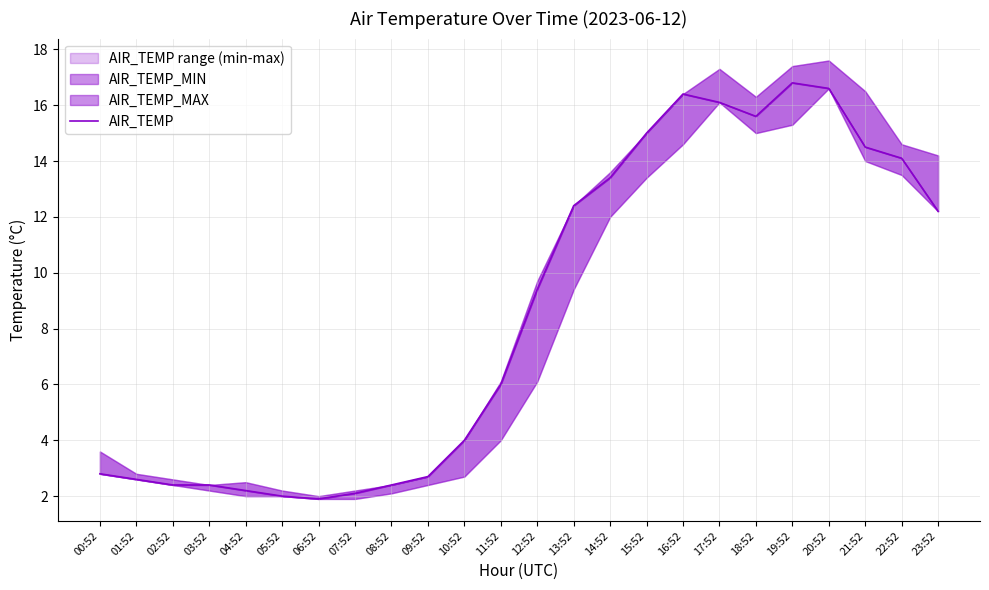

The value at 09:52 is 2.7. True or false?

True